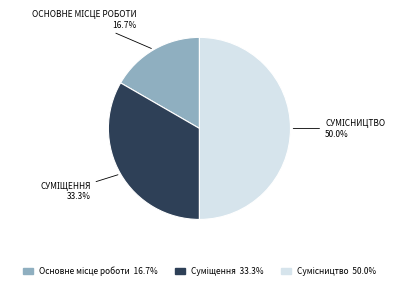

To the nearest percent, what portion does Сумісництво represent?

50%